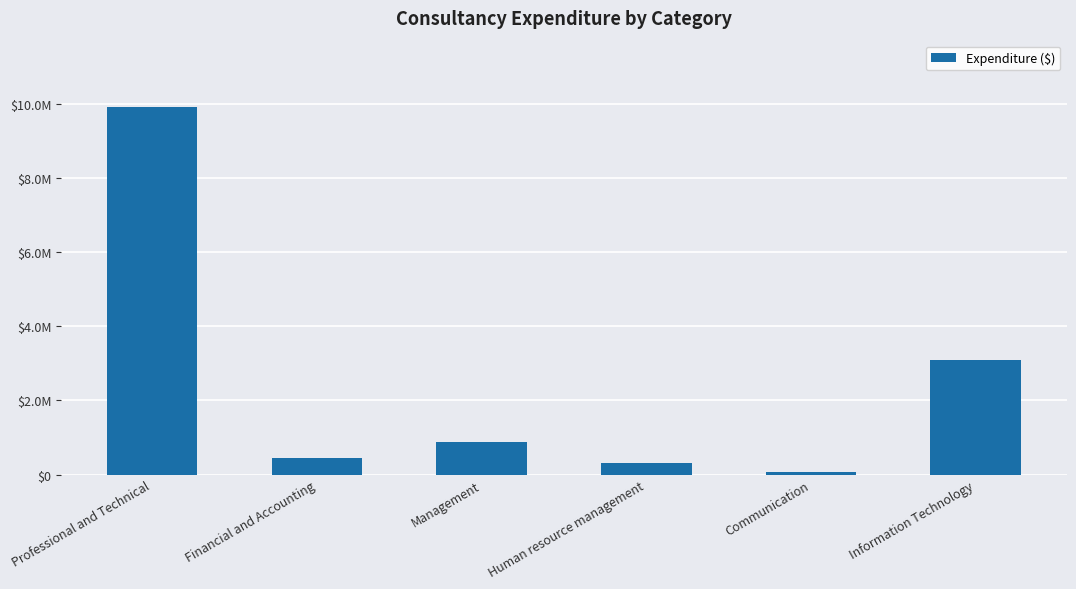

What is the maximum value shown in the chart?

9919000